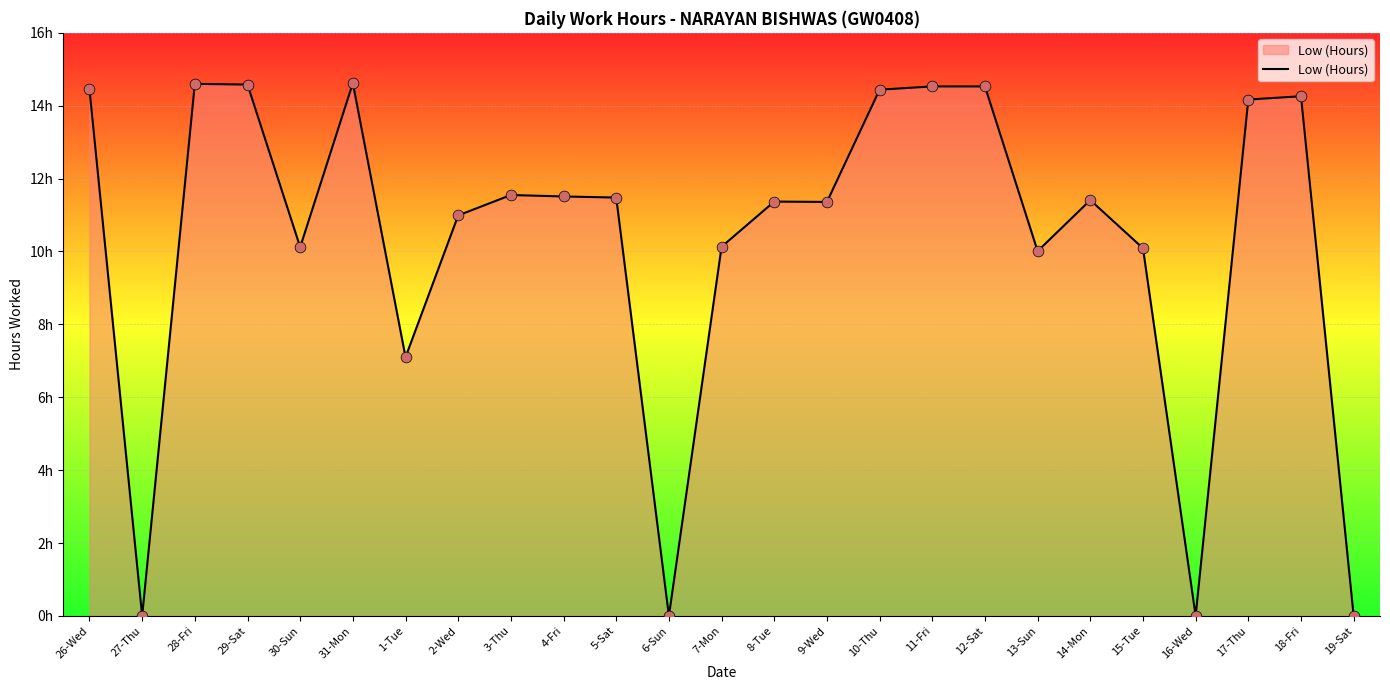

Between 26-Wed and 27-Thu, which is larger?

26-Wed